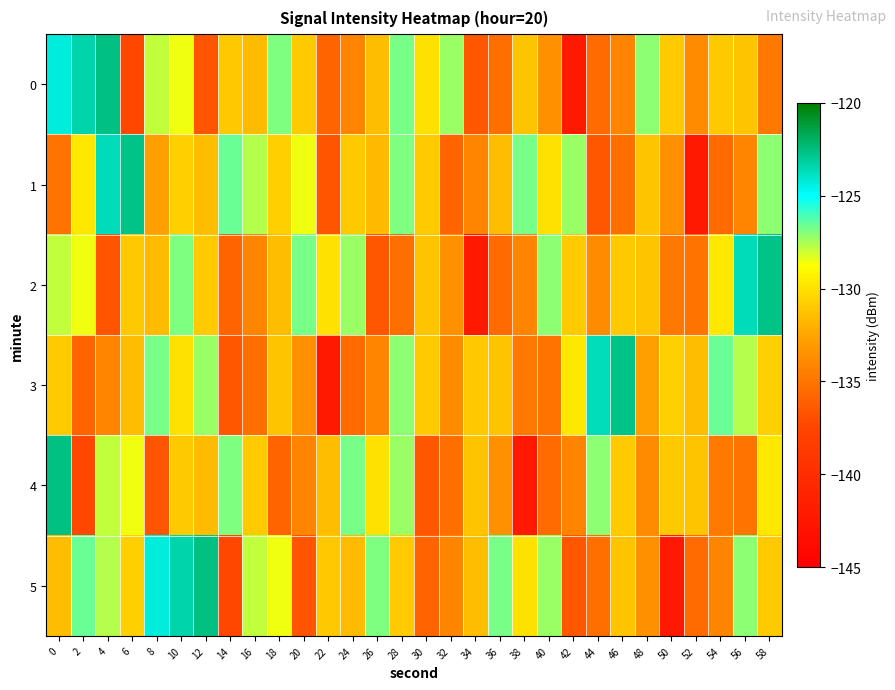

Which series has the largest total across all categories?

5